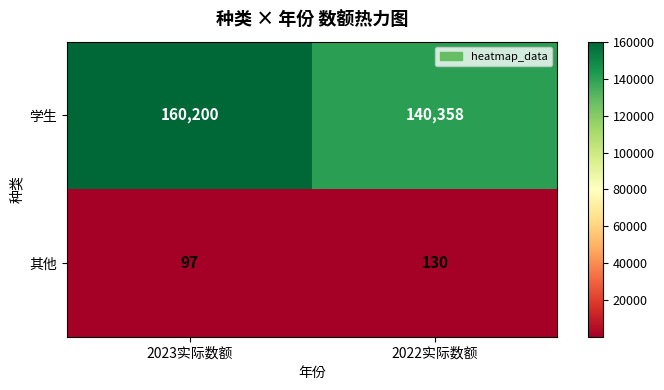

At 2022实际数额, list the series in order from largest to smallest.

学生, 其他